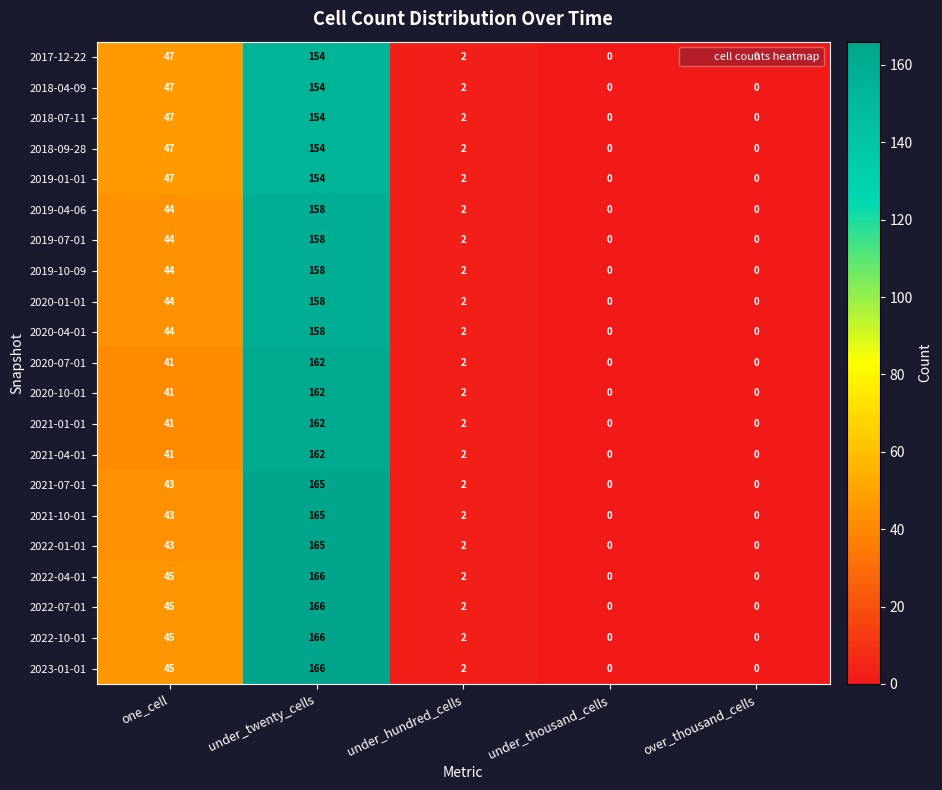

What is the sum of all 2021-01-01 values?

205